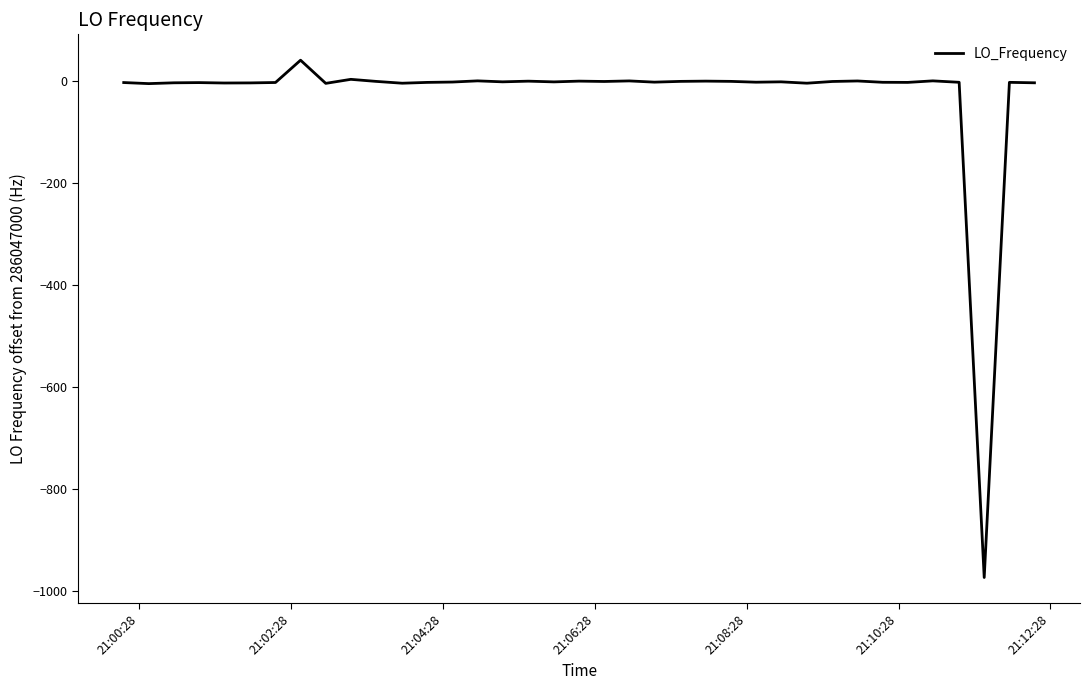

What is the difference between the maximum and minimum values?

1016.1